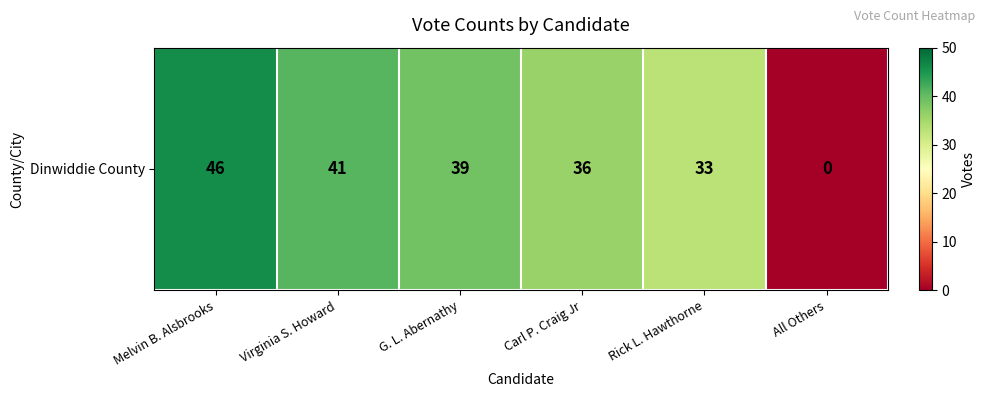

What is the difference between the second highest and minimum values?

41